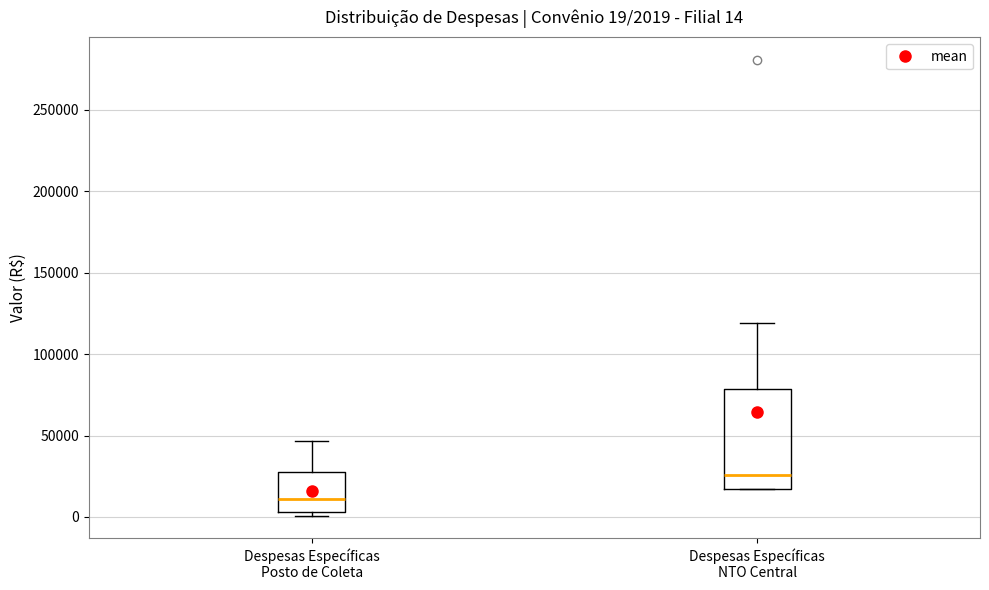

Comparing the boxes themselves (not the whiskers), which one is the tallest?

Despesas Específicas NTO Central